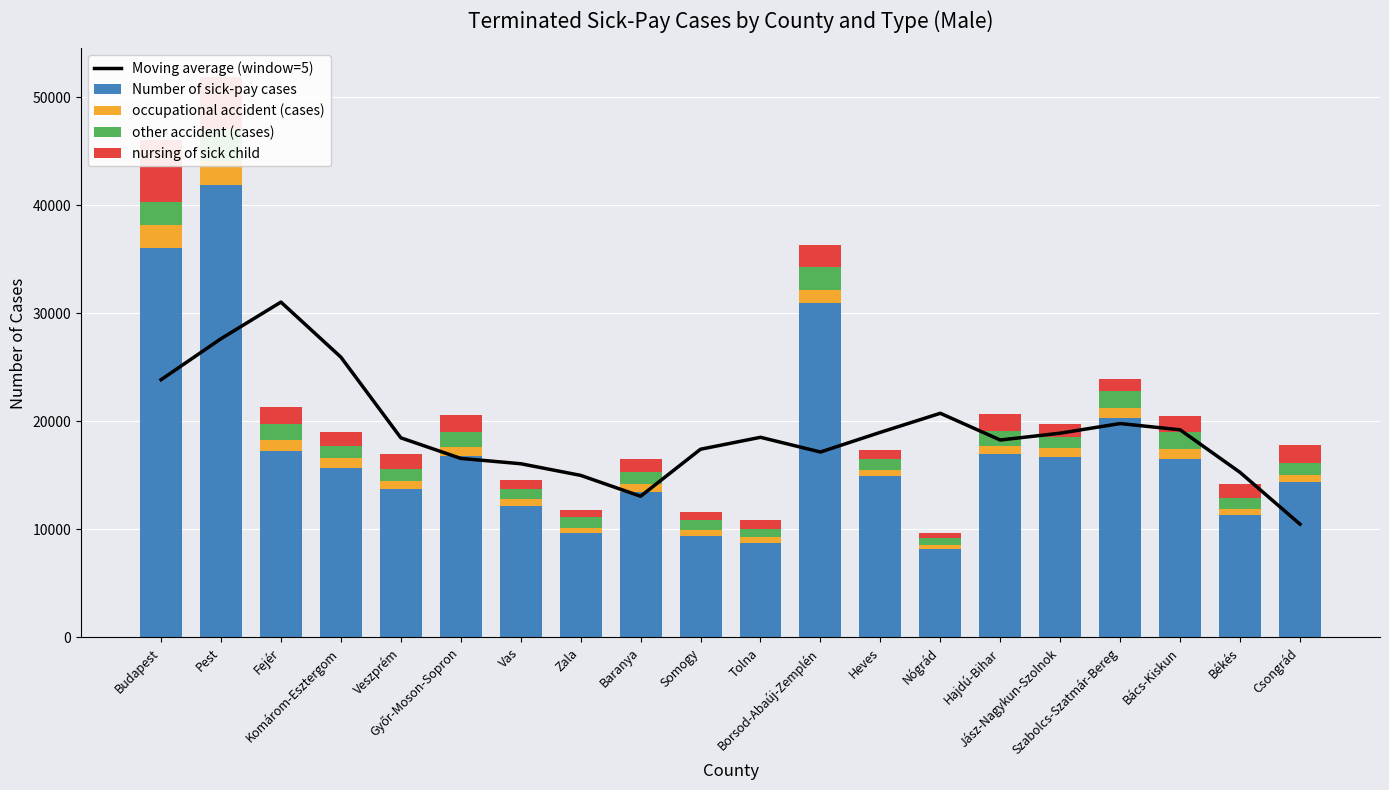

Reading right to left, transcribe all the data shown in this chart.

Moving average (window=5): Csongrád=10478.2	Békés=15268.8	Bács-Kiskun=19209.2	Szabolcs-Szatmár-Bereg=19788.8	Jász-Nagykun-Szolnok=18897.2	Hajdú-Bihar=18264.2	Nógrád=20736.6	Heves=18976.4	Borsod-Abaúj-Zemplén=17153.4	Tolna=18515.0	Somogy=17411.0	Baranya=13059.8	Zala=14991.8	Vas=16068.4	Győr-Moson-Sopron=16562.4	Veszprém=18466.4	Komárom-Esztergom=25935.6	Fejér=31028.2	Pest=27639.0	Budapest=23845.0
Number of sick-pay cases: Csongrád=14345.0	Békés=11332.0	Bács-Kiskun=16512.0	Szabolcs-Szatmár-Bereg=20335.0	Jász-Nagykun-Szolnok=16709.0	Hajdú-Bihar=16930.0	Nógrád=8157.0	Heves=14905.0	Borsod-Abaúj-Zemplén=30905.0	Tolna=8753.0	Somogy=9389.0	Baranya=13438.0	Zala=9675.0	Vas=12159.0	Győr-Moson-Sopron=16765.0	Veszprém=13700.0	Komárom-Esztergom=15713.0	Fejér=17212.0	Pest=41839.0	Budapest=36004.0
occupational accident (cases): Csongrád=722.0	Békés=583.0	Bács-Kiskun=939.0	Szabolcs-Szatmár-Bereg=852.0	Jász-Nagykun-Szolnok=779.0	Hajdú-Bihar=777.0	Nógrád=362.0	Heves=619.0	Borsod-Abaúj-Zemplén=1226.0	Tolna=507.0	Somogy=541.0	Baranya=785.0	Zala=439.0	Vas=644.0	Győr-Moson-Sopron=884.0	Veszprém=742.0	Komárom-Esztergom=907.0	Fejér=1057.0	Pest=2265.0	Budapest=2184.0
other accident (cases): Csongrád=1053.0	Békés=1014.0	Bács-Kiskun=1573.0	Szabolcs-Szatmár-Bereg=1600.0	Jász-Nagykun-Szolnok=1089.0	Hajdú-Bihar=1432.0	Nógrád=672.0	Heves=958.0	Borsod-Abaúj-Zemplén=2149.0	Tolna=762.0	Somogy=898.0	Baranya=1088.0	Zala=1002.0	Vas=965.0	Győr-Moson-Sopron=1373.0	Veszprém=1104.0	Komárom-Esztergom=1083.0	Fejér=1448.0	Pest=2984.0	Budapest=2141.0
nursing of sick child: Csongrád=1660.0	Békés=1221.0	Bács-Kiskun=1437.0	Szabolcs-Szatmár-Bereg=1166.0	Jász-Nagykun-Szolnok=1125.0	Hajdú-Bihar=1539.0	Nógrád=501.0	Heves=814.0	Borsod-Abaúj-Zemplén=2035.0	Tolna=879.0	Somogy=735.0	Baranya=1189.0	Zala=660.0	Vas=791.0	Győr-Moson-Sopron=1539.0	Veszprém=1400.0	Komárom-Esztergom=1267.0	Fejér=1579.0	Pest=4817.0	Budapest=5695.0